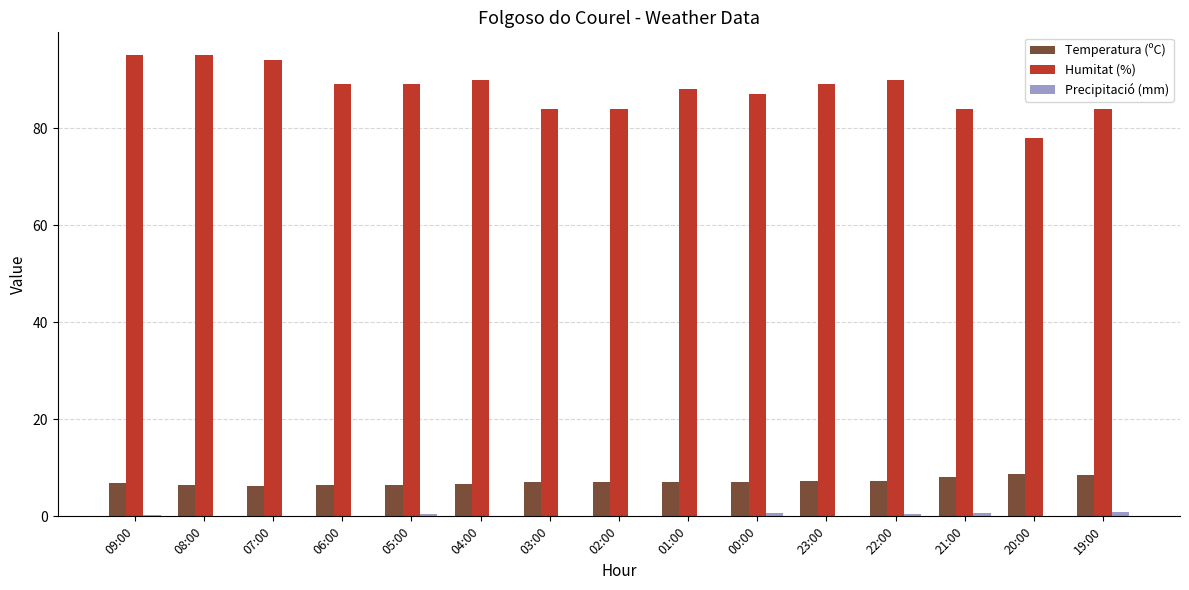

How many categories are shown in the chart?

15